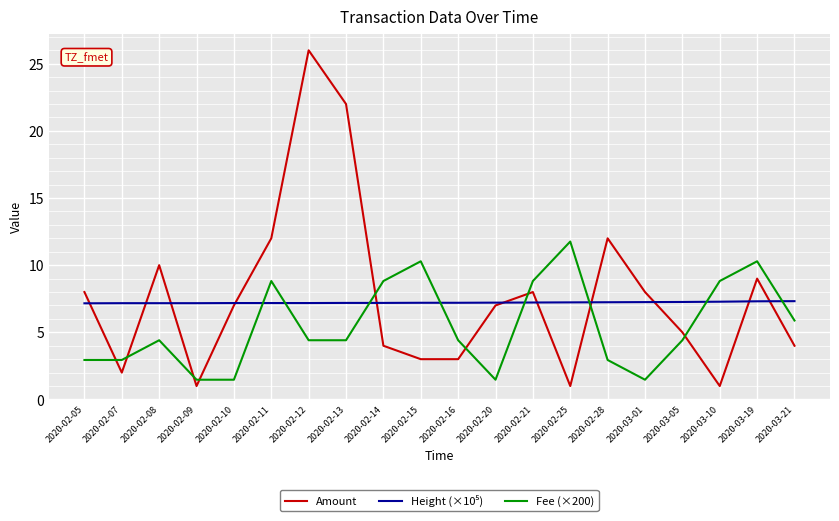

What position from the left is 2020-02-08?

3